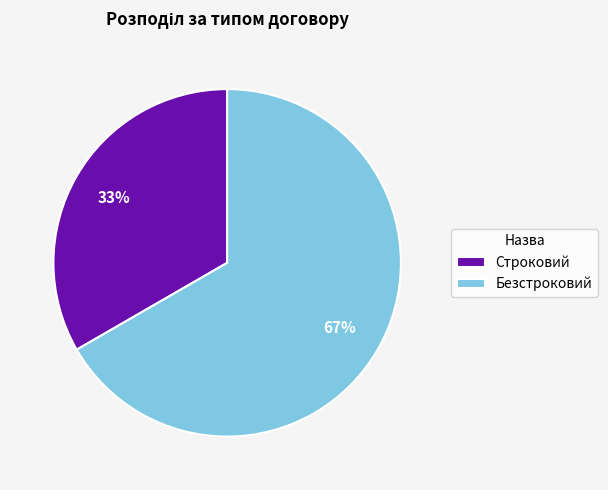

Is it true that Безстроковий is 75% of the pie?

False